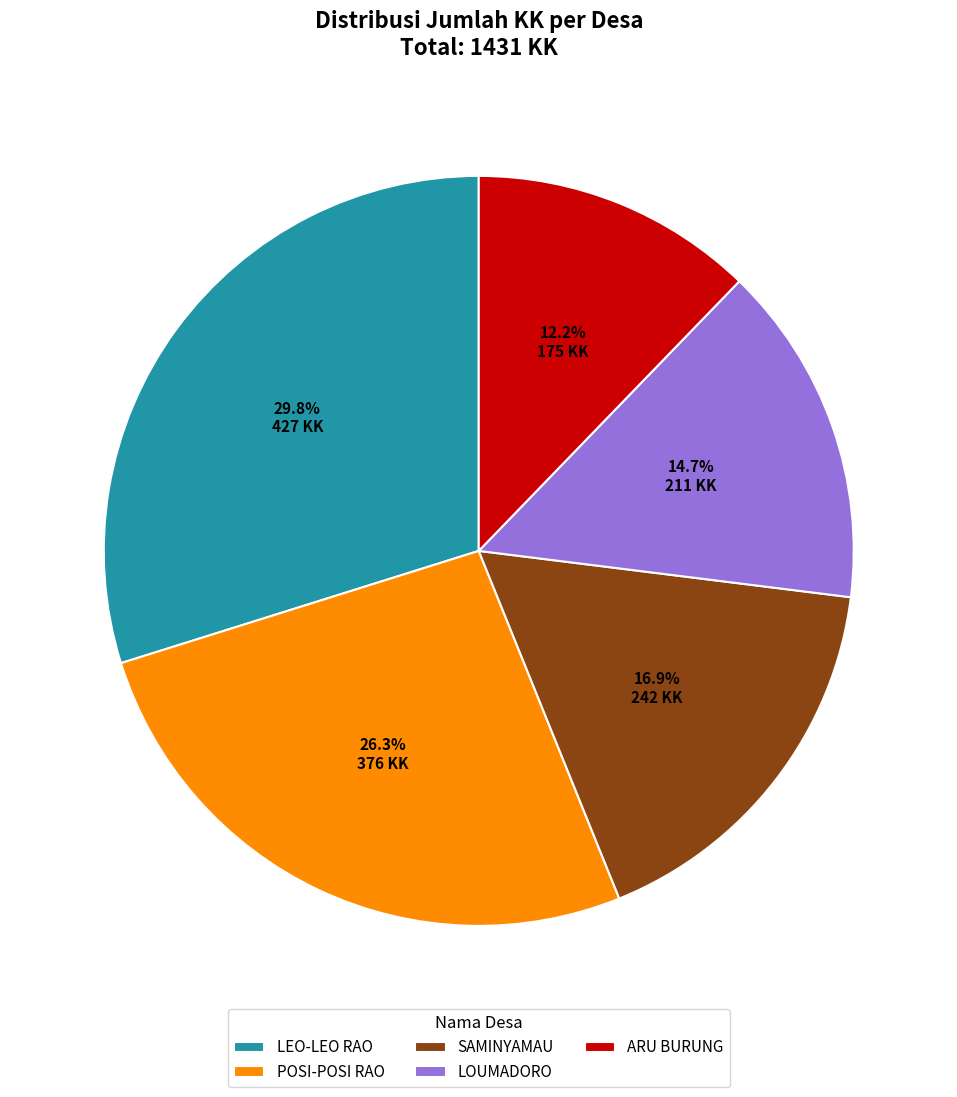

What percentage is the POSI-POSI RAO slice, to the nearest percent?

26%